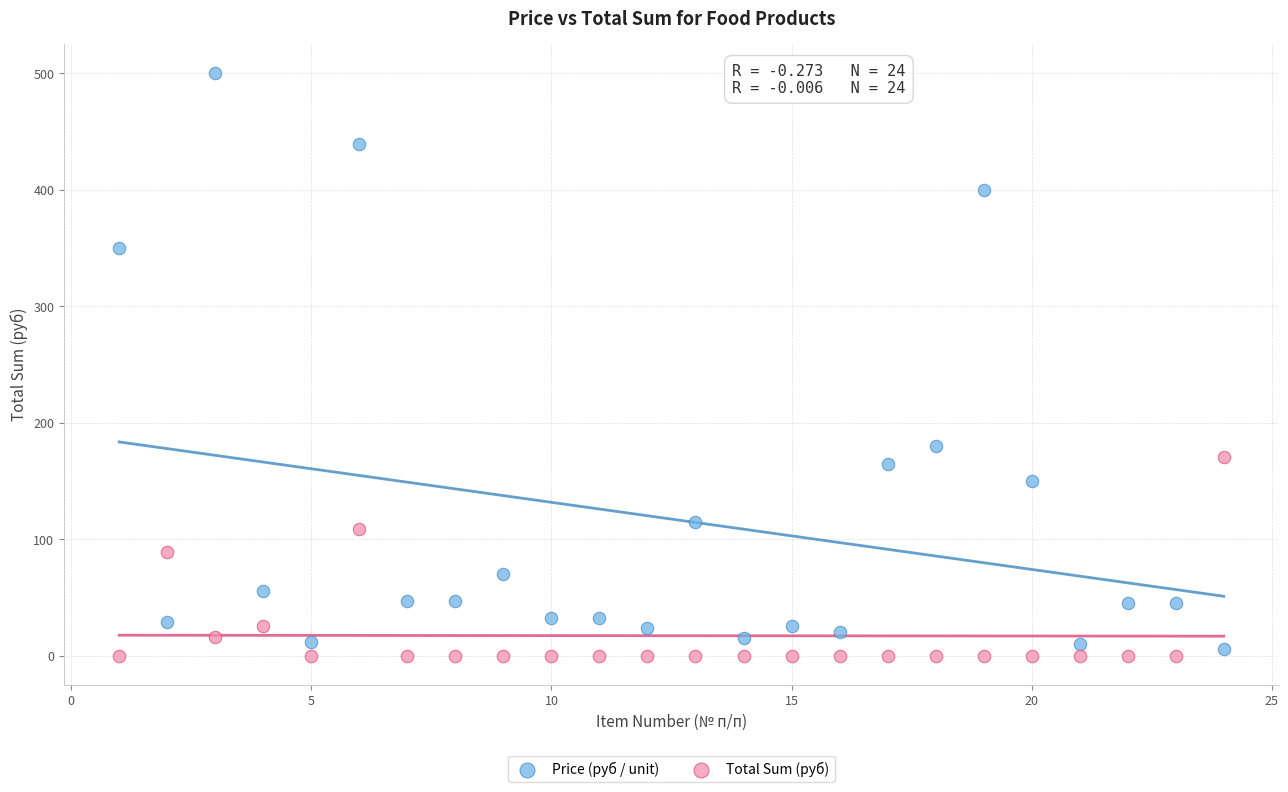

Across all series, what Y value is closest to 250?

180.0